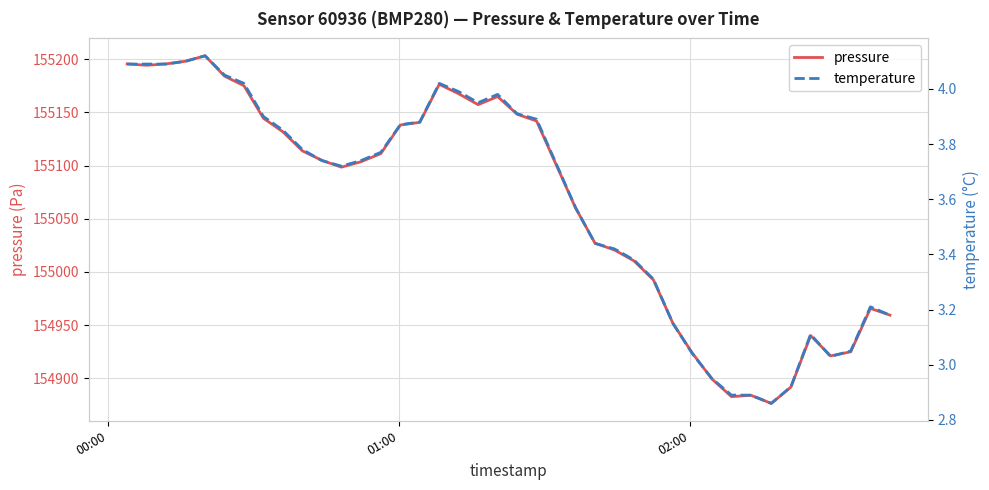

How many data points in temperature are above 3?

35